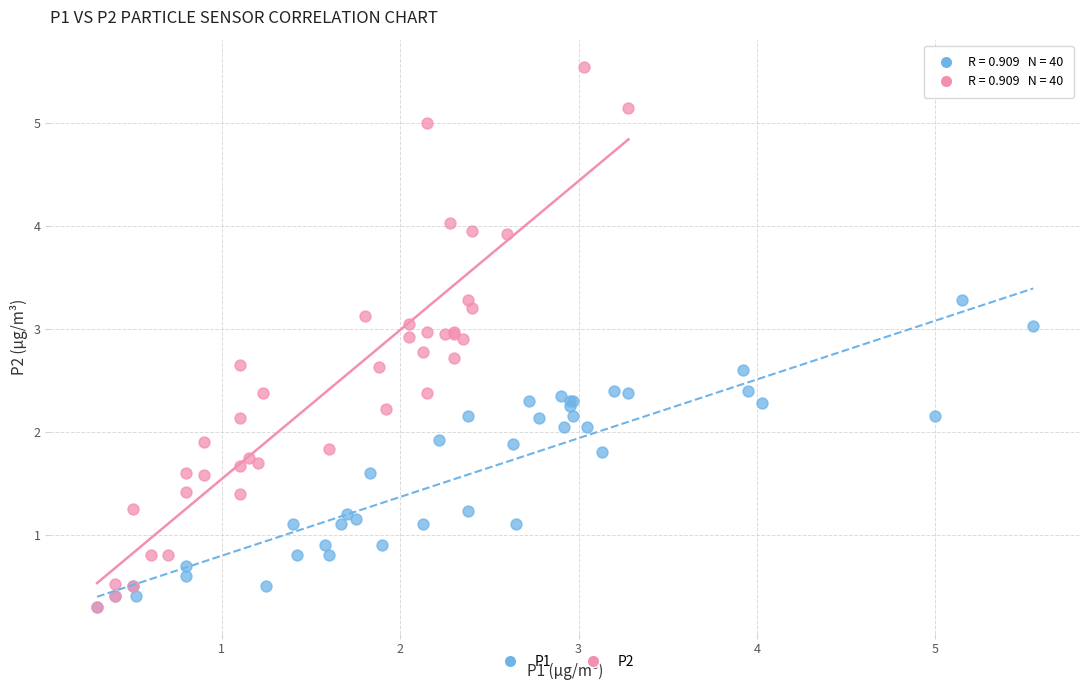

What are all the series names shown in the legend?

P1, P2